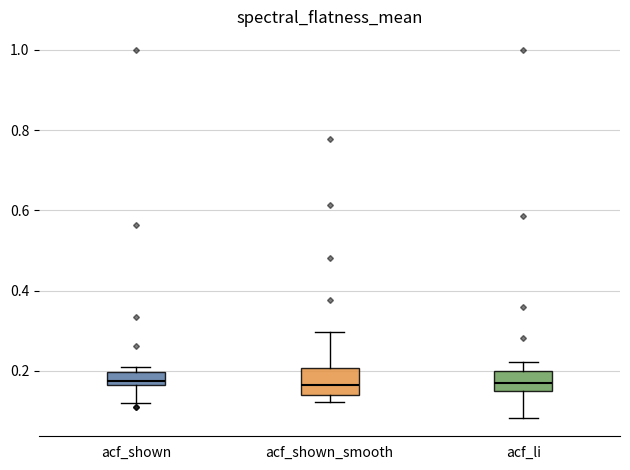

Reading left to right, read every box against the y-axis: the position of its median line, the range the box covers, and the ends of its whiskers. The values are not printed on the chart, so give them approximately, as read against the axis.

acf_shown: median 0.18, box 0.16 to 0.20, whiskers 0.12 to 0.20 (just above the box's upper edge)
acf_shown_smooth: median 0.16, box 0.14 to 0.20, whiskers 0.12 to 0.30
acf_li: median 0.18, box 0.14 to 0.20, whiskers 0.08 to 0.22